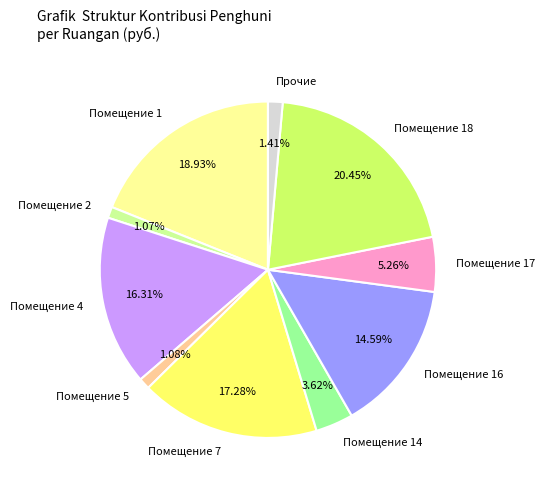

Approximately how many times larger is the value at Помещение 18 compared to Помещение 17?

3.9